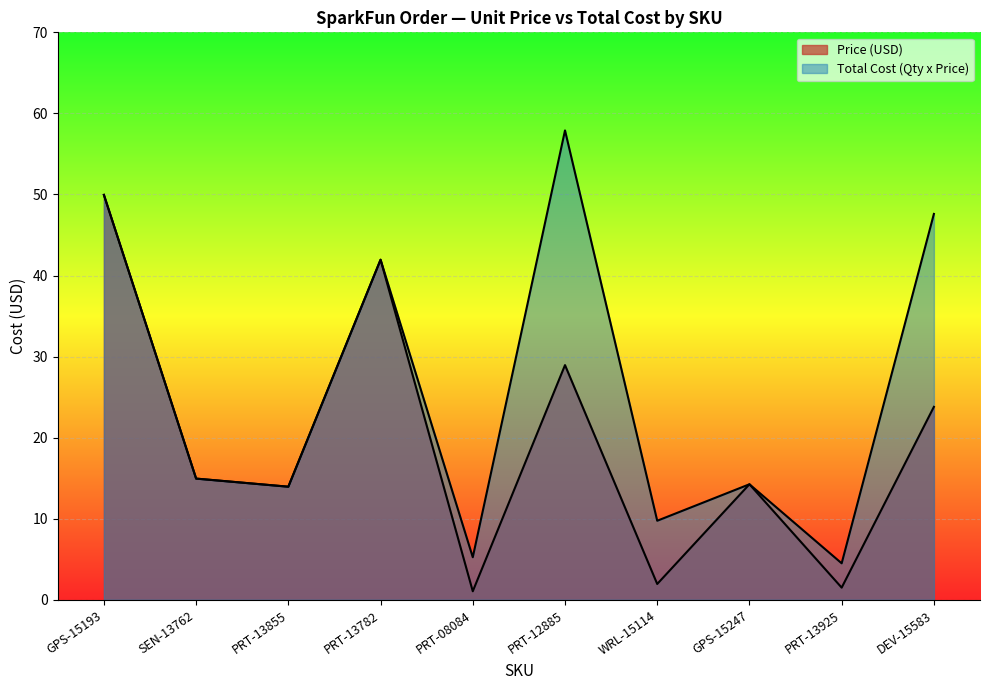

What is the approximate value of Price (USD) at PRT-08084?

1.1